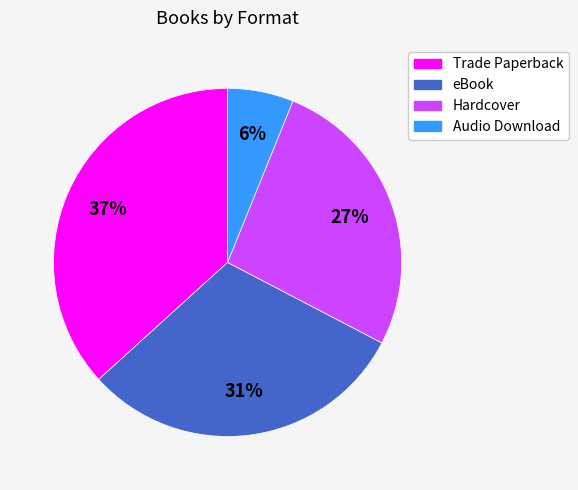

Do Trade Paperback and Hardcover together represent more than half of the pie?

Yes